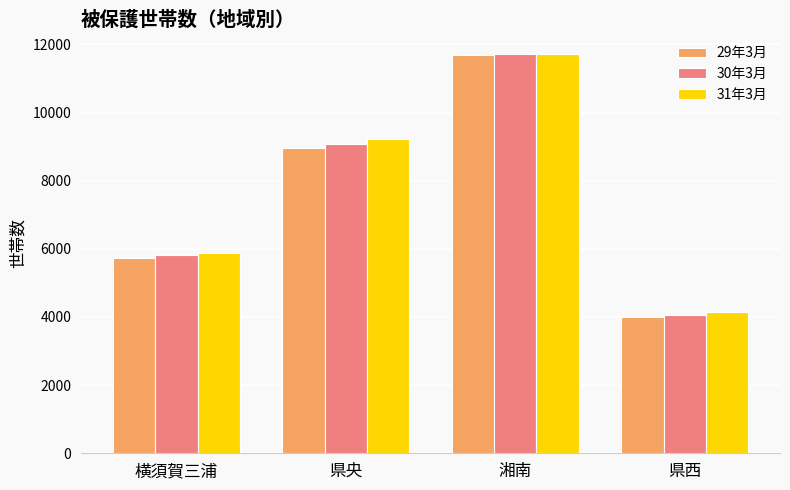

Is the value of 31年3月 at 横須賀三浦 greater than the value of 30年3月 at 県央?

No